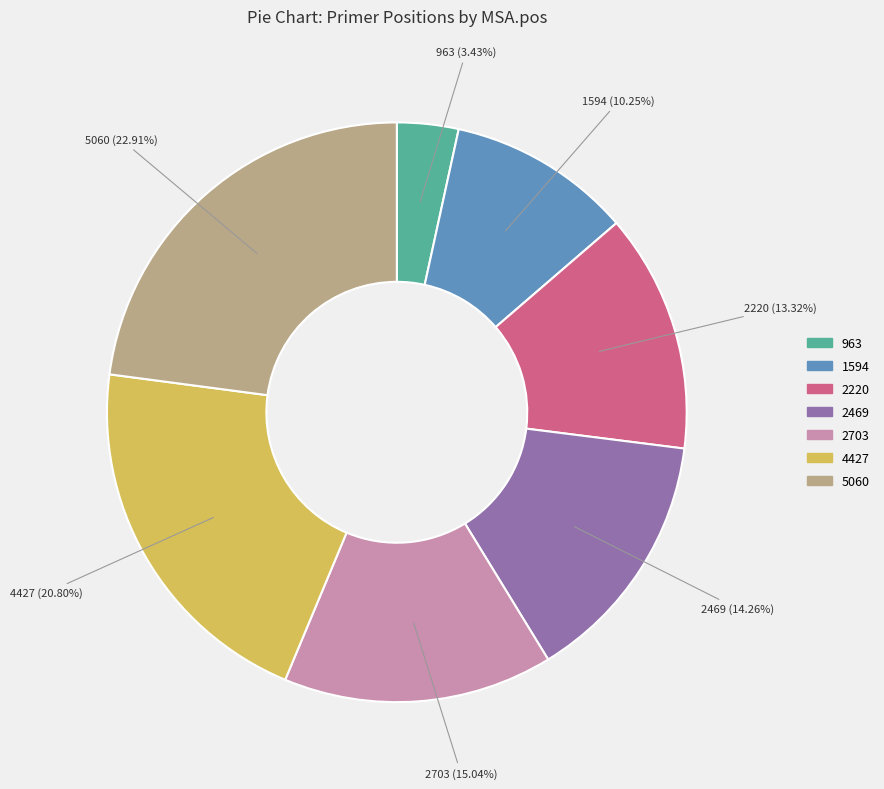

To the nearest percent, what is the average slice percentage?

14%